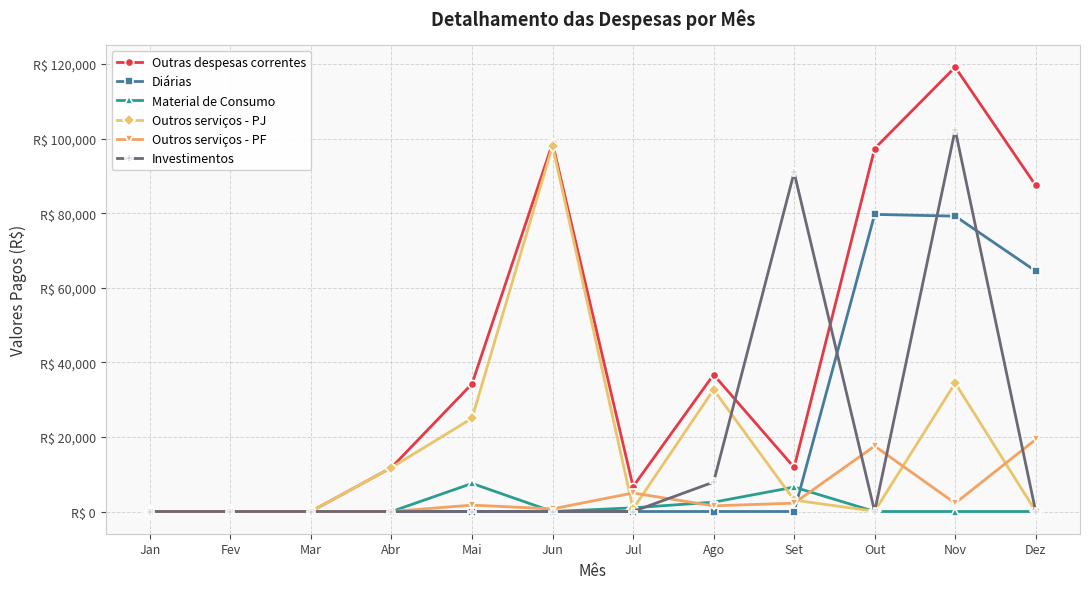

Does the chart have visible grid lines?

Yes